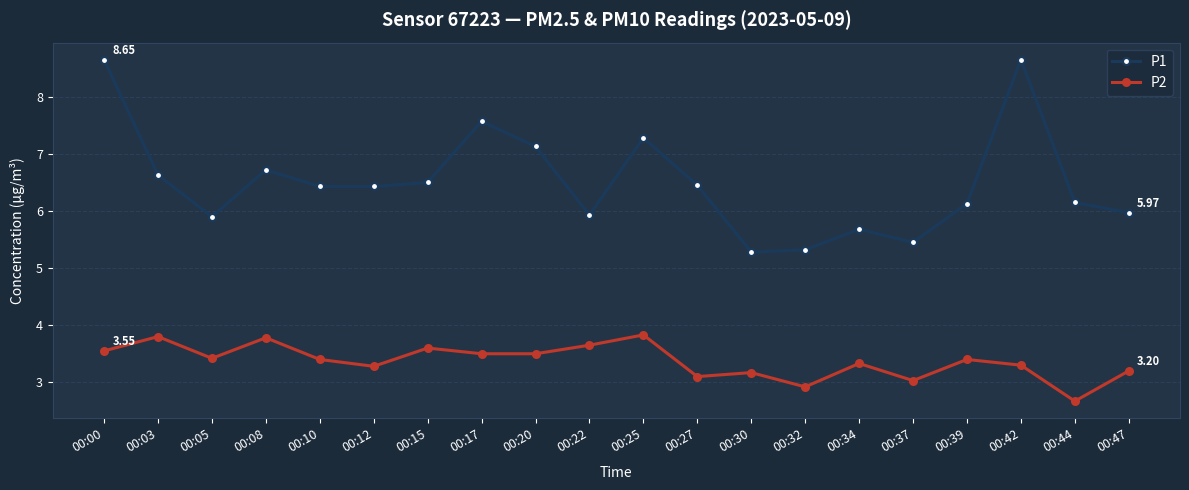

How many values in the P2 series are below 3?

2